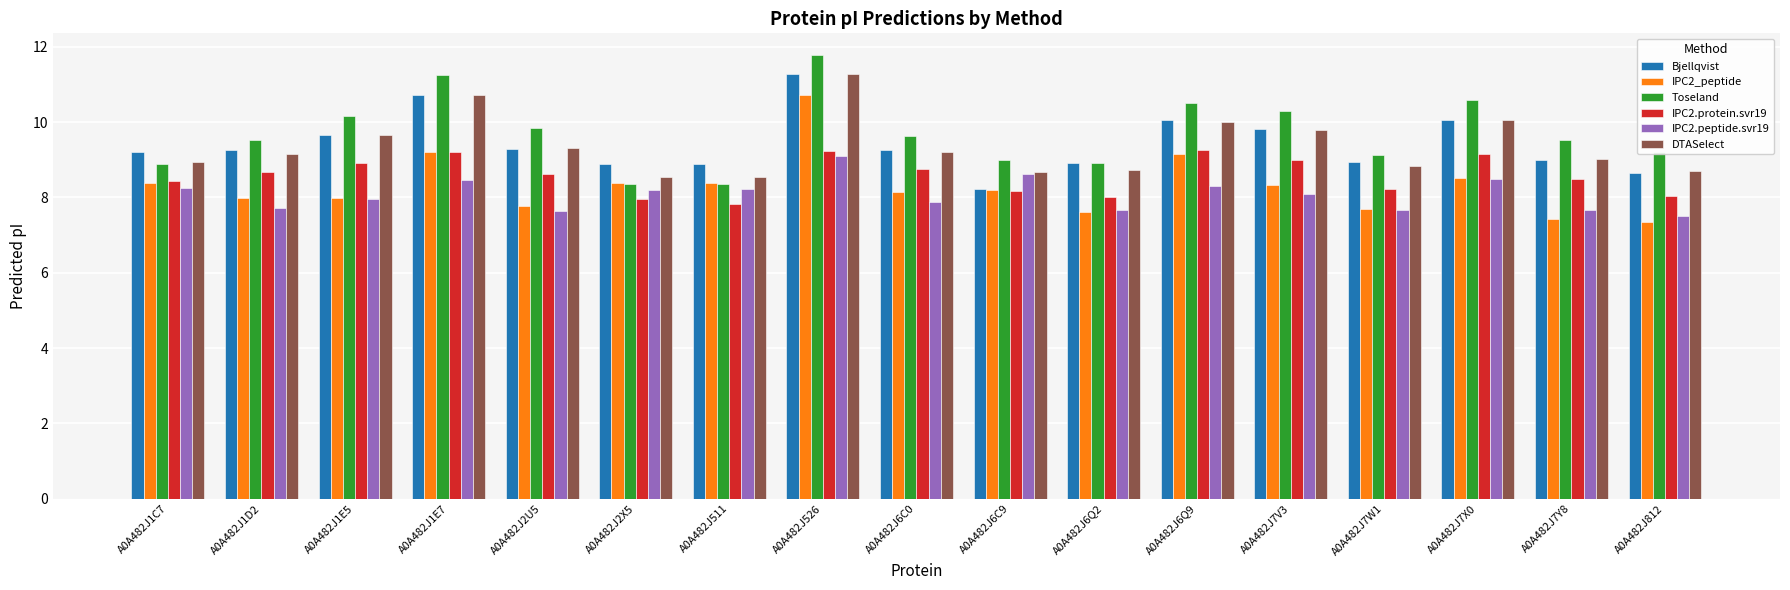

What is the label of the 13th bar from the left?

A0A482J7V3